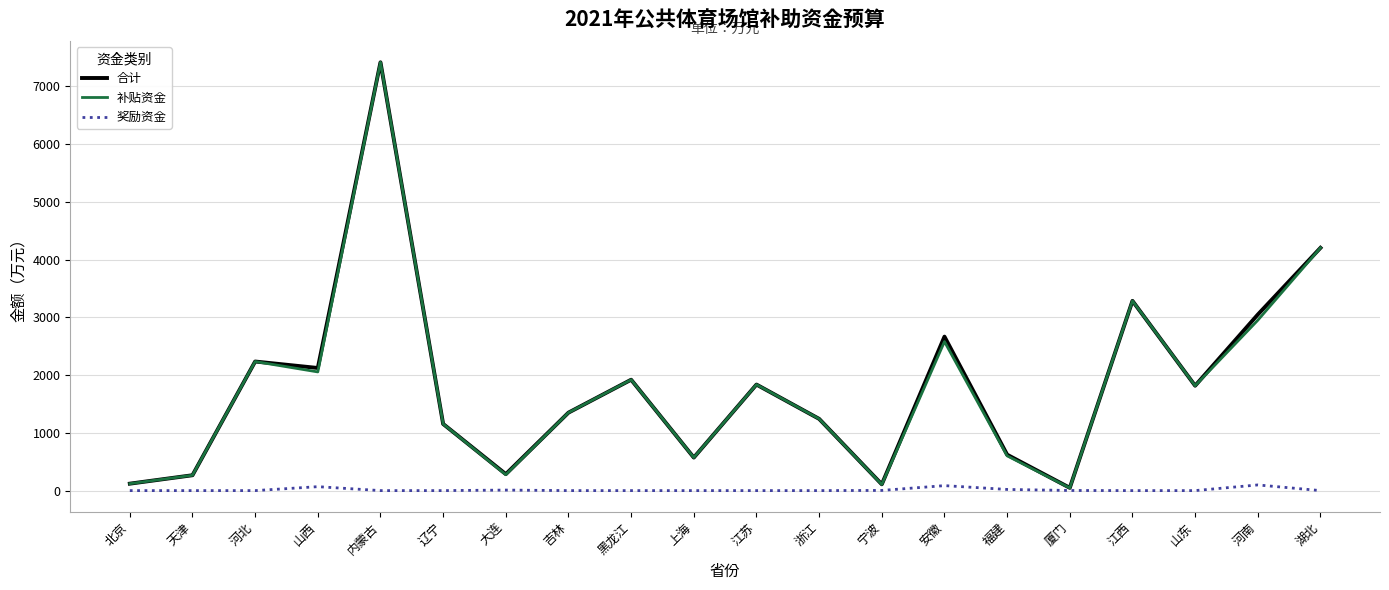

At which label does 合计 reach its peak?

内蒙古